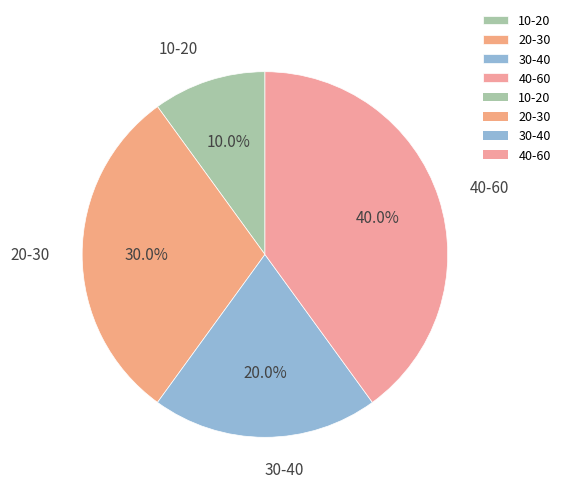

Is 10-20 the majority of the pie?

No